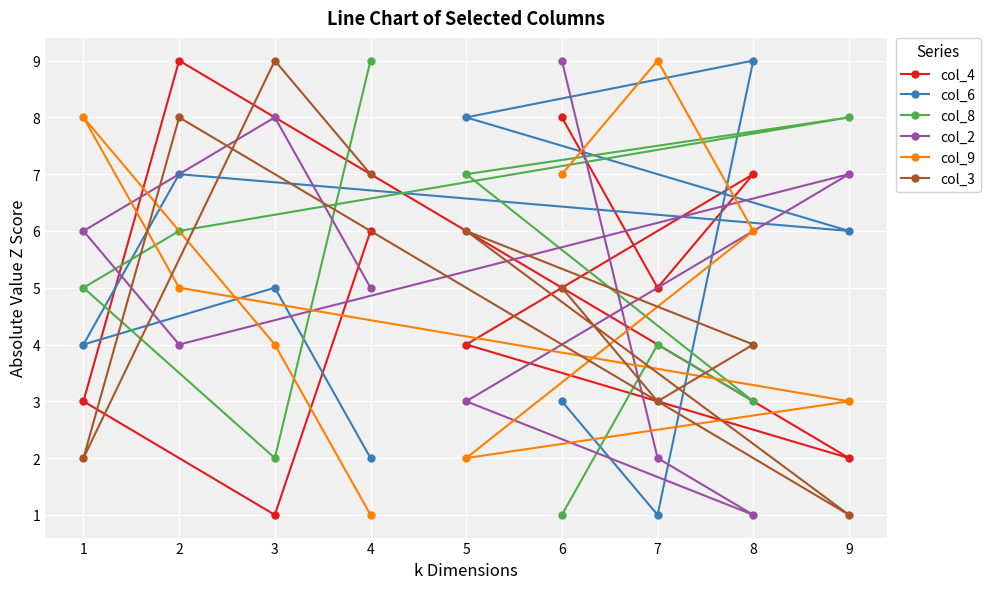

Reading left to right, transcribe all the data shown in this chart.

col_4: 1=3	2=9	3=1	4=6	5=4	6=8	7=5	8=7	9=2
col_6: 1=4	2=7	3=5	4=2	5=8	6=3	7=1	8=9	9=6
col_8: 1=5	2=6	3=2	4=9	5=7	6=1	7=4	8=3	9=8
col_2: 1=6	2=4	3=8	4=5	5=3	6=9	7=2	8=1	9=7
col_9: 1=8	2=5	3=4	4=1	5=2	6=7	7=9	8=6	9=3
col_3: 1=2	2=8	3=9	4=7	5=6	6=5	7=3	8=4	9=1